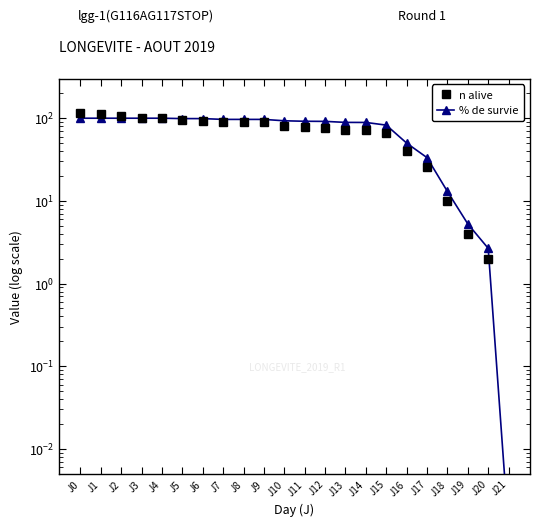

True or false: % de survie has a value of 100.0 at J0.

True